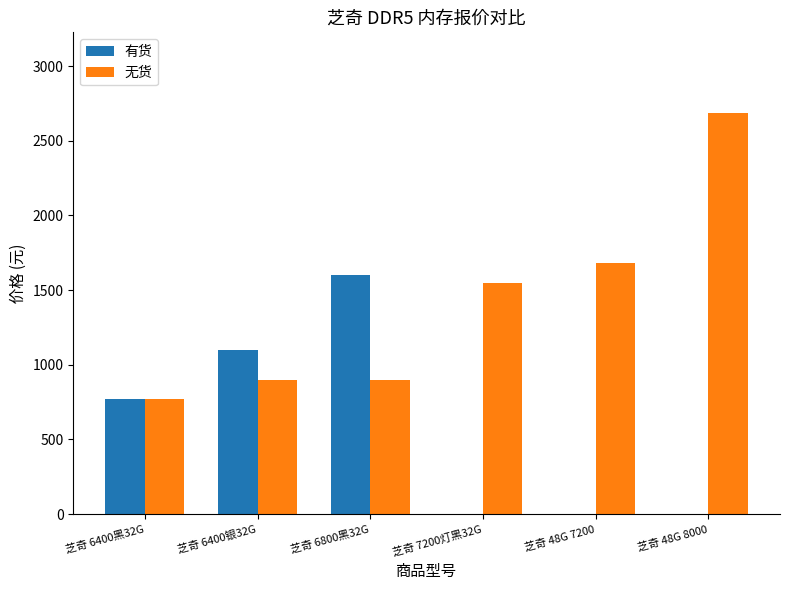

What is the greatest value displayed?

2688